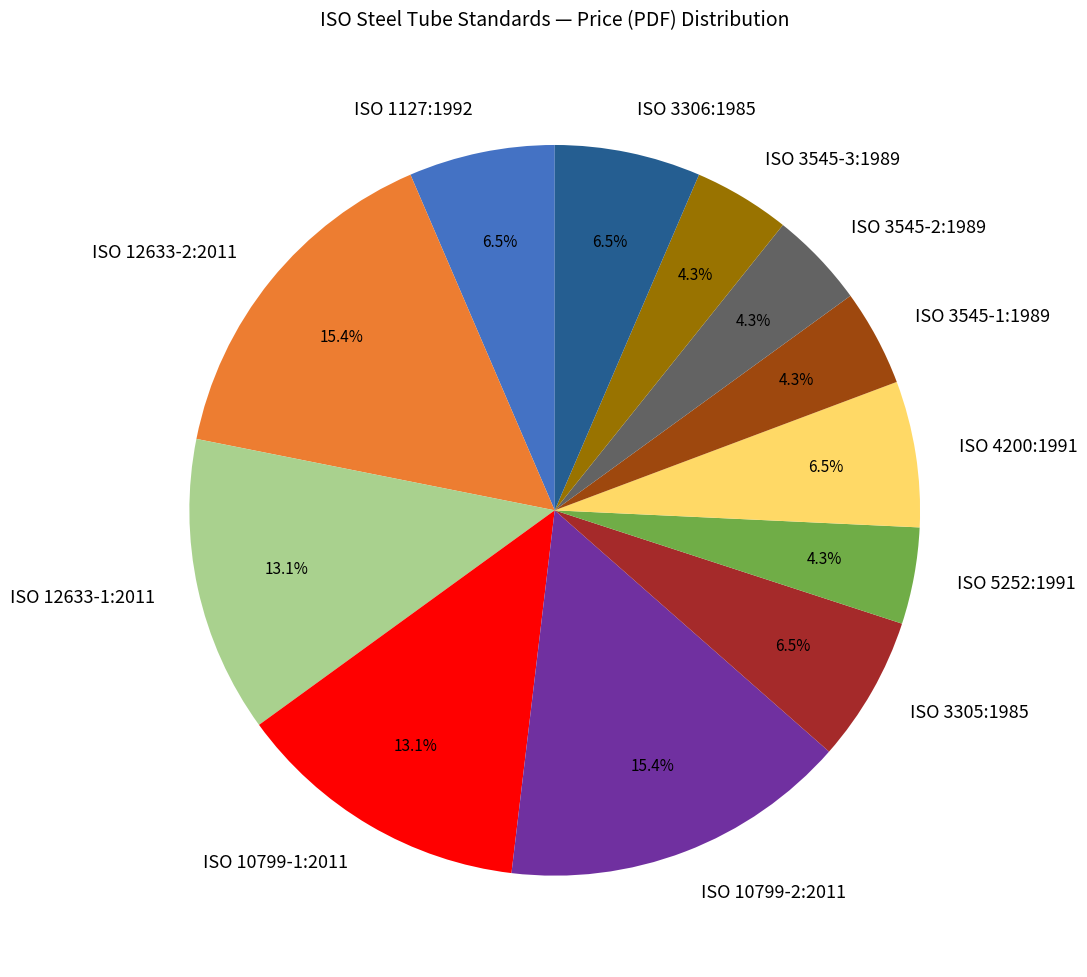

To the nearest percent, what percentage of the pie is ISO 3545-3:1989?

4%